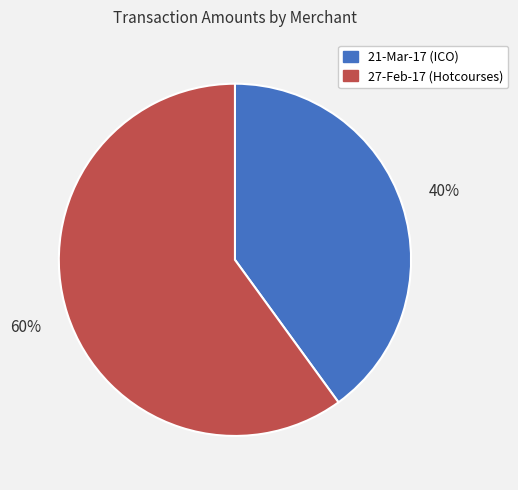

How many slices are in this pie chart?

2